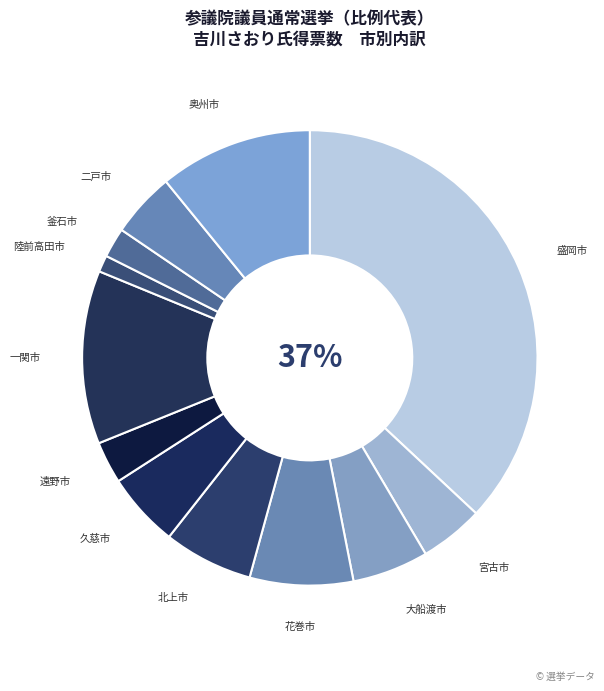

To the nearest percent, what is the difference between the largest and smallest slice percentages?

36%